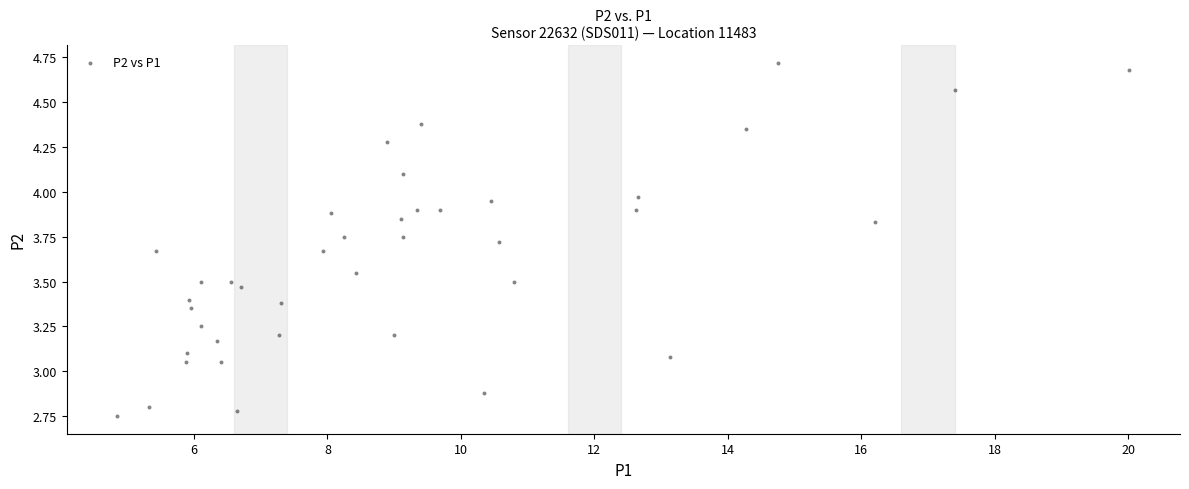

What is the range of X values (max minus min)?

15.2